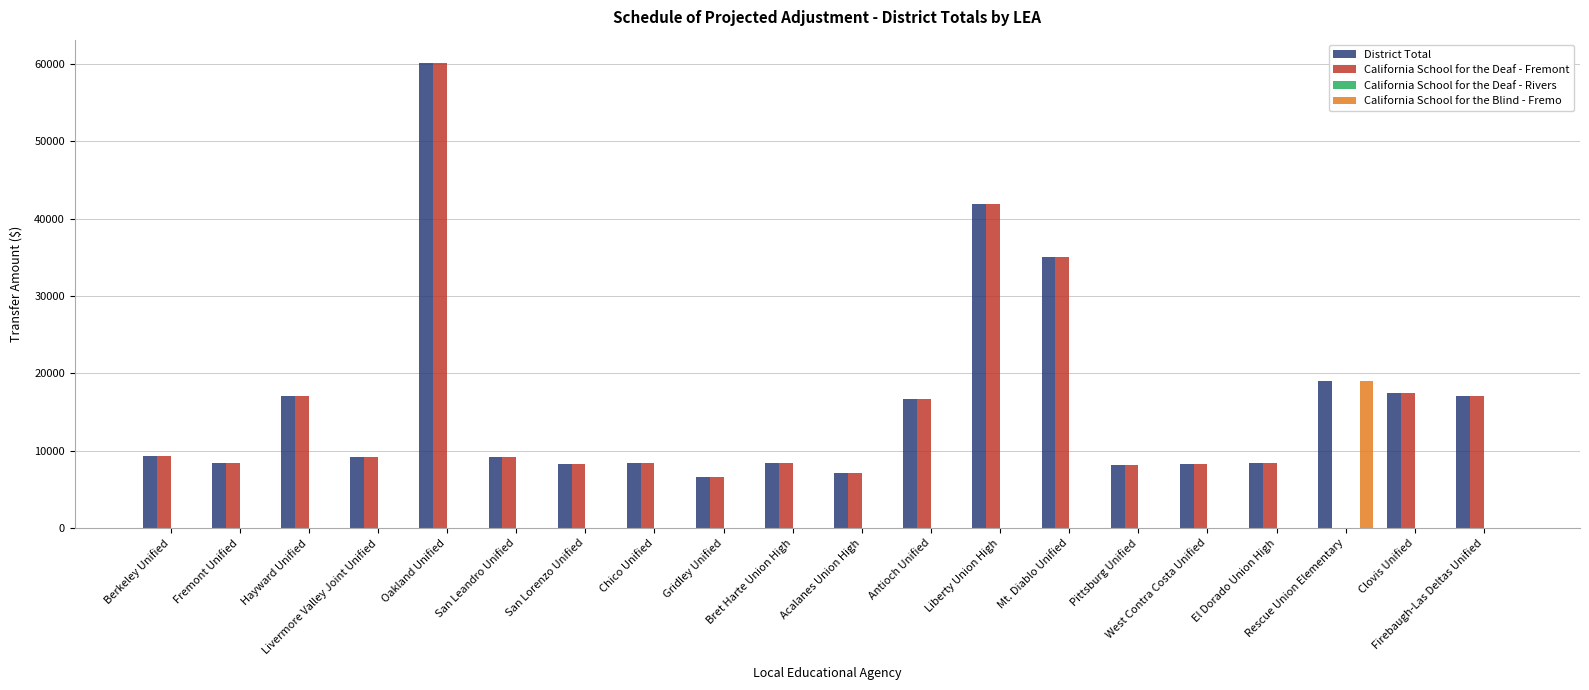

What is the sum of all California School for the Blind - Fremo values?

18965